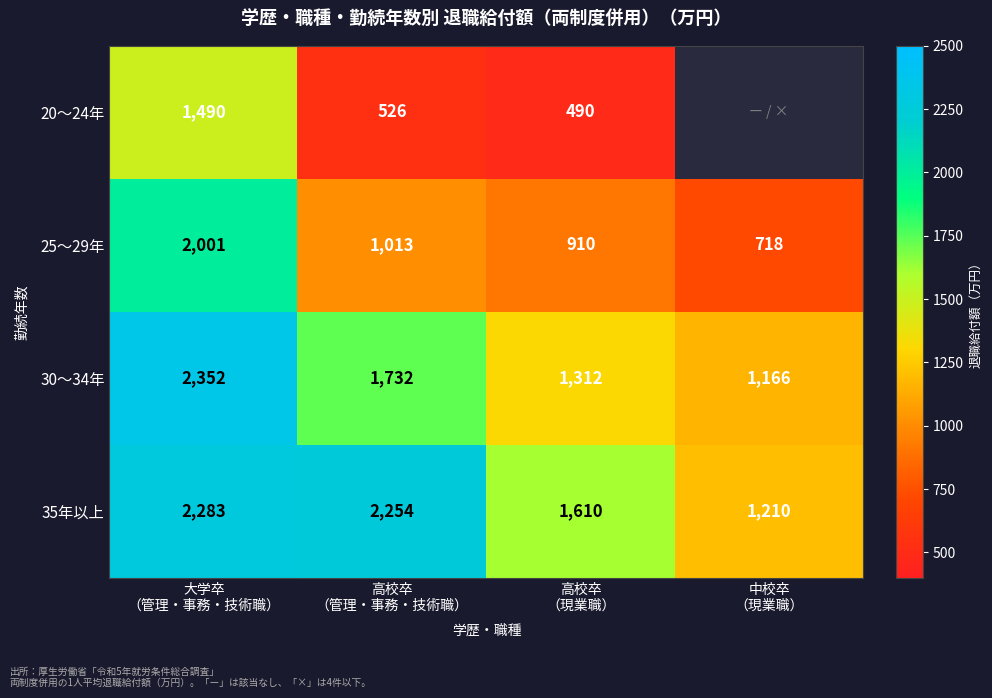

Count the 30～34年 values in the range 1312 to 2352.

3